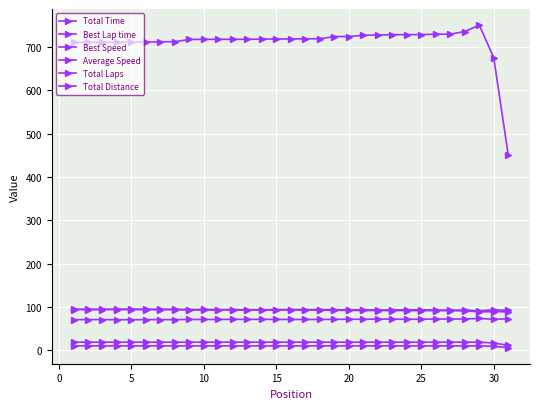

How many values in the Best Lap time series are below 71?

15